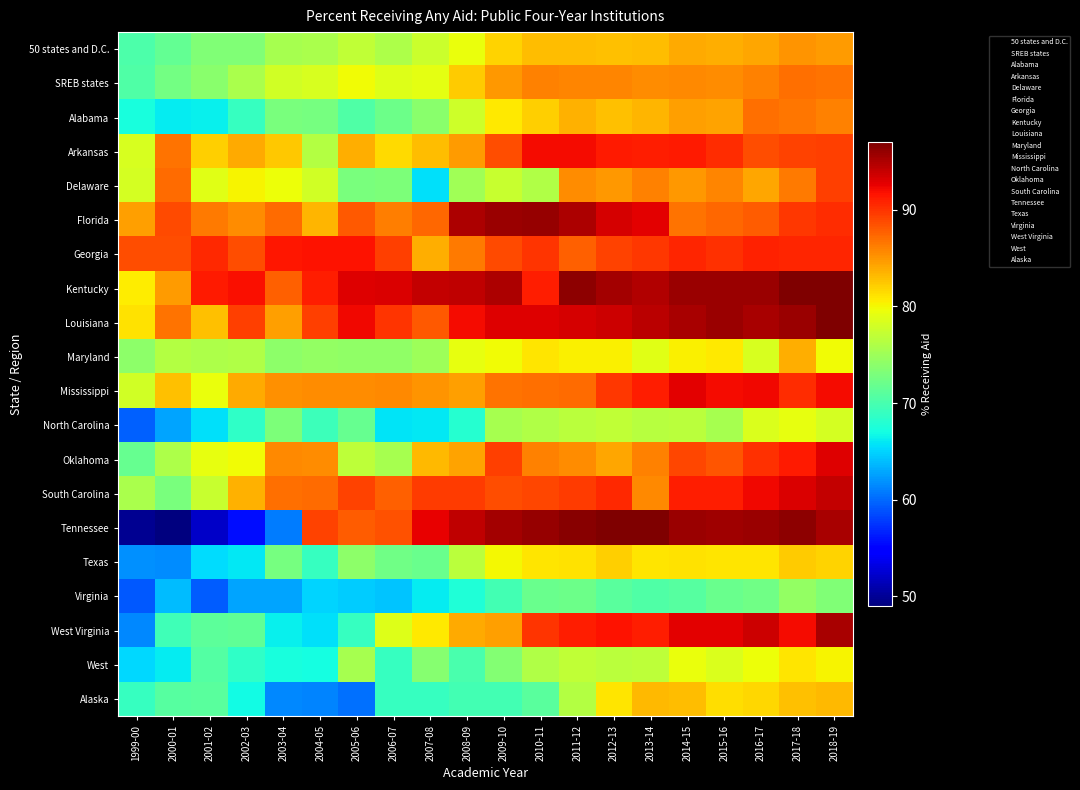

Which series has the largest total across all categories?

Kentucky